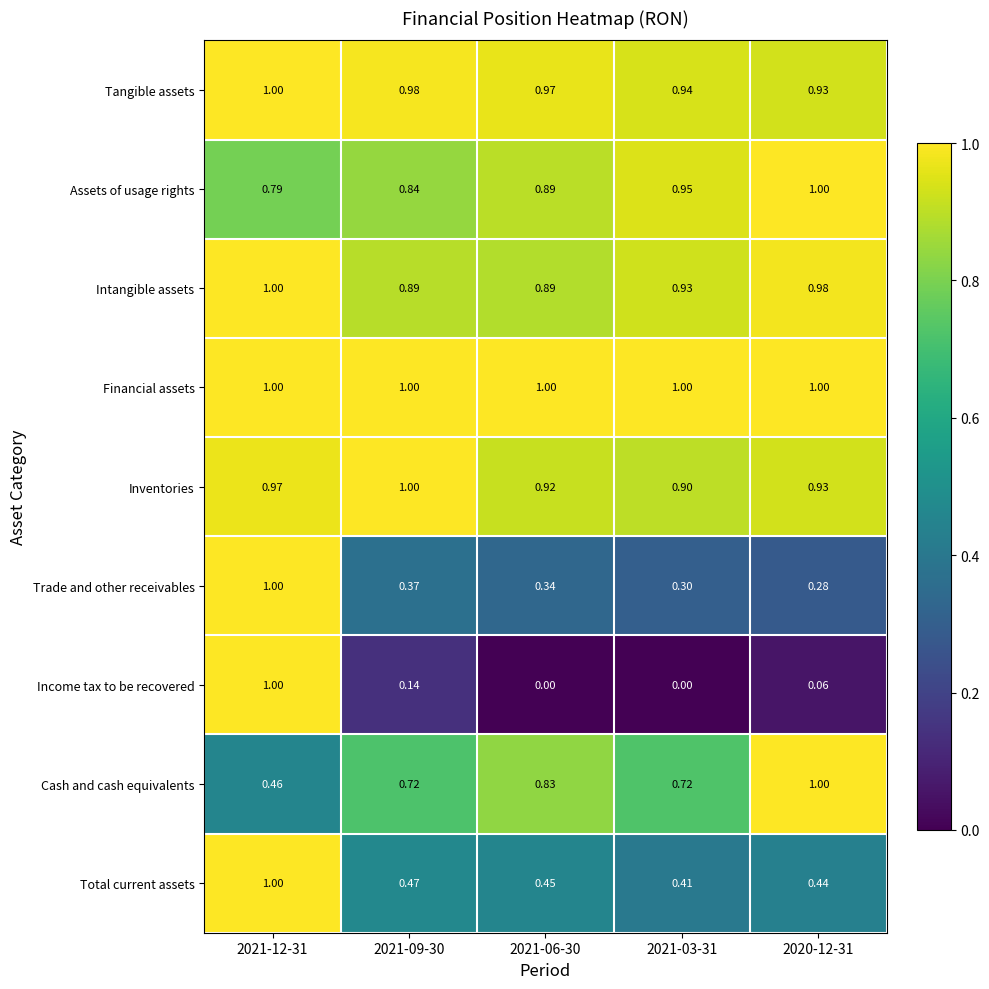

Is the value of Intangible assets at 2021-06-30 greater than the value of Cash and cash equivalents at 2021-09-30?

Yes